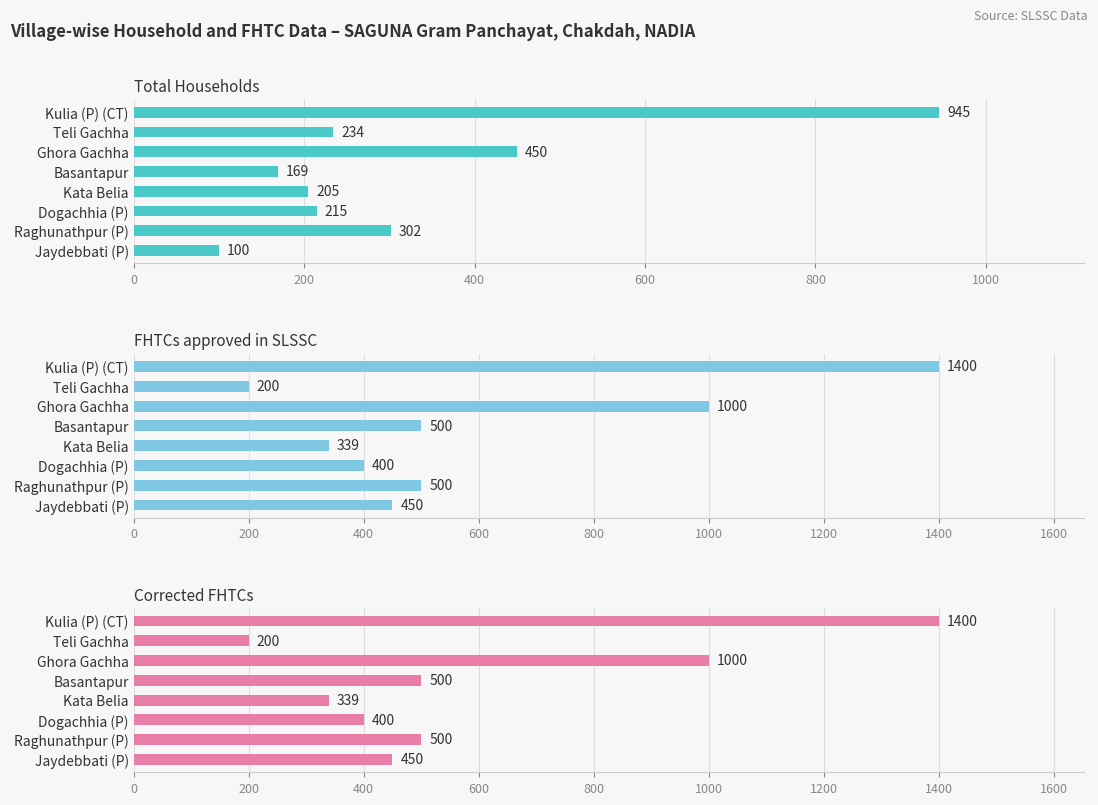

Rank the series by their maximum value, from highest to lowest.

FHTCs approved in SLSSC, Corrected FHTCs, Total Households